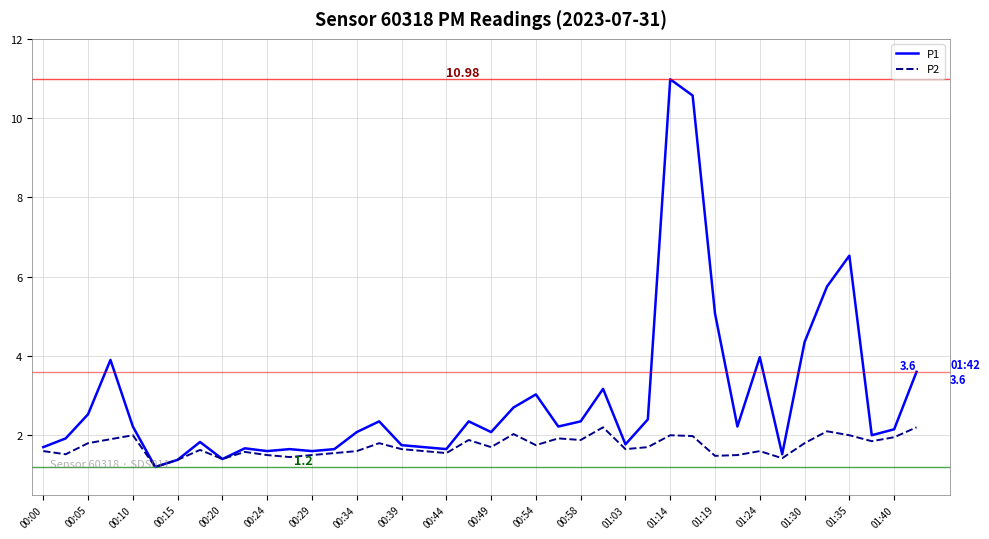

Rank the series by their average value, from lowest to highest.

P2, P1